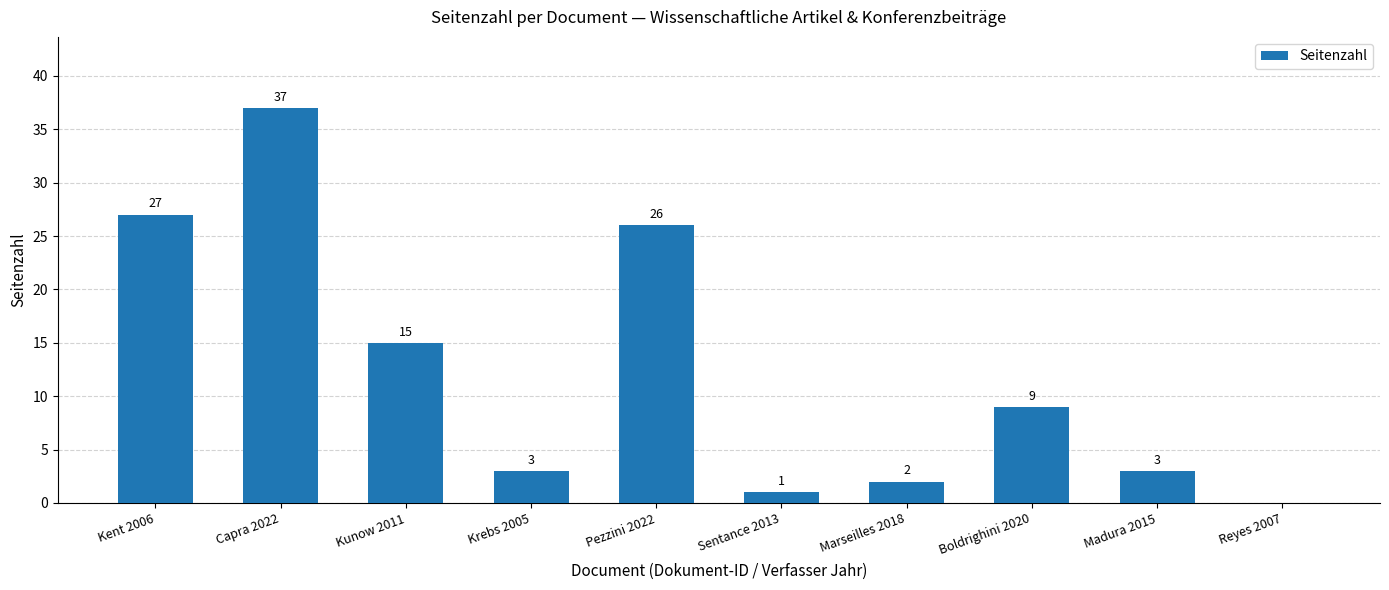

Reading left to right, transcribe all the data shown in this chart.

Kent 2006=27	Capra 2022=37	Kunow 2011=15	Krebs 2005=3	Pezzini 2022=26	Sentance 2013=1	Marseilles 2018=2	Boldrighini 2020=9	Madura 2015=3	Reyes 2007=0